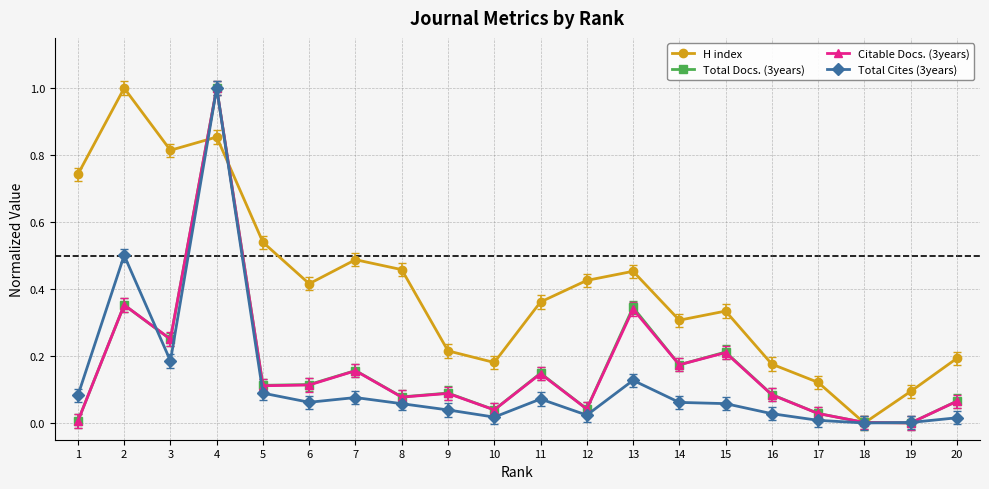

True or false: Total Cites (3years) has more than 0 points higher than both neighbors.

True